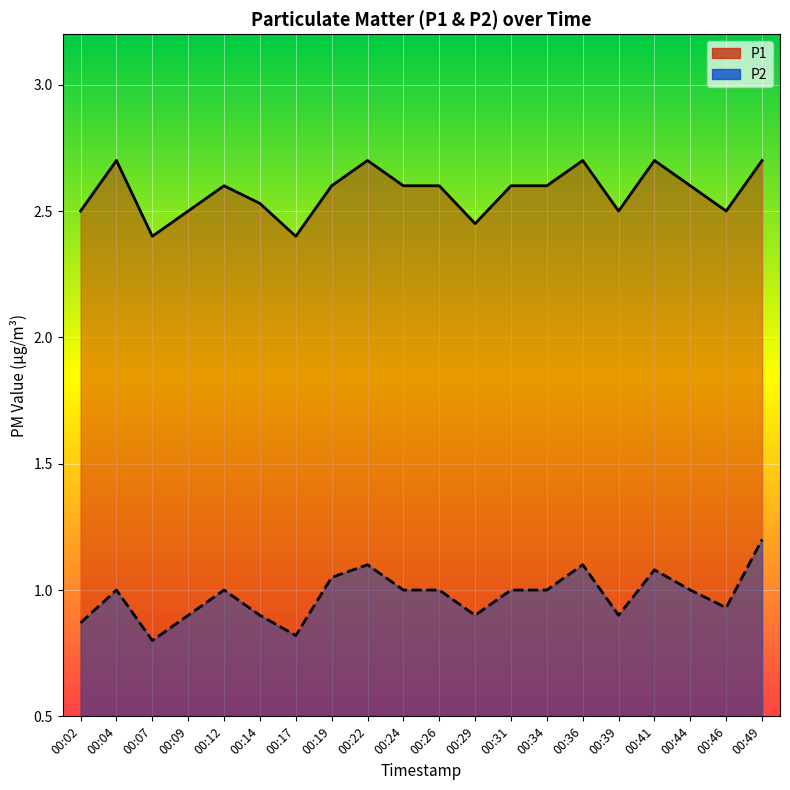

List the series in order of their peak value, lowest first.

P2, P1